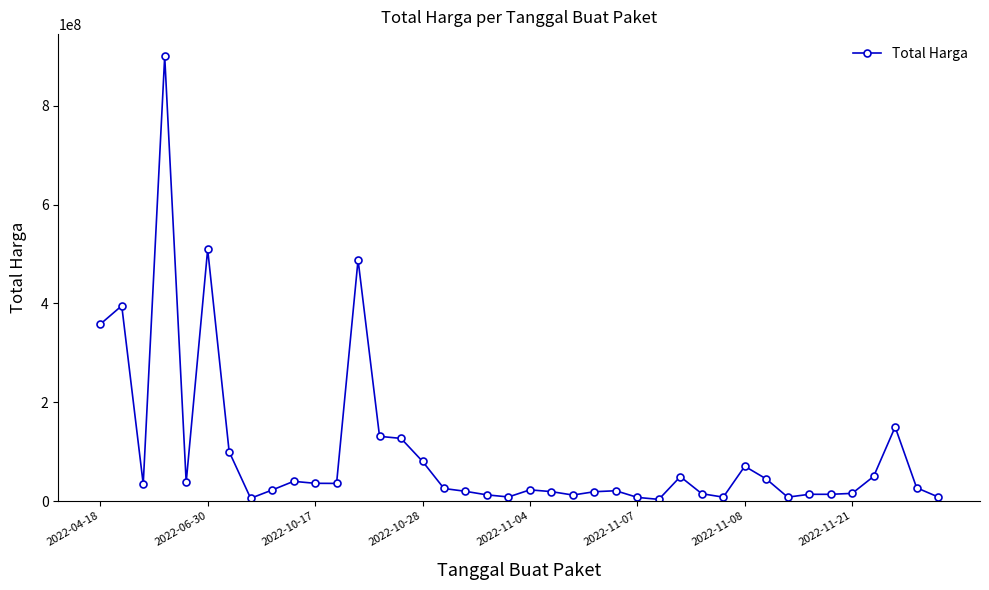

What is the value of the 14th point from the left?

131020000